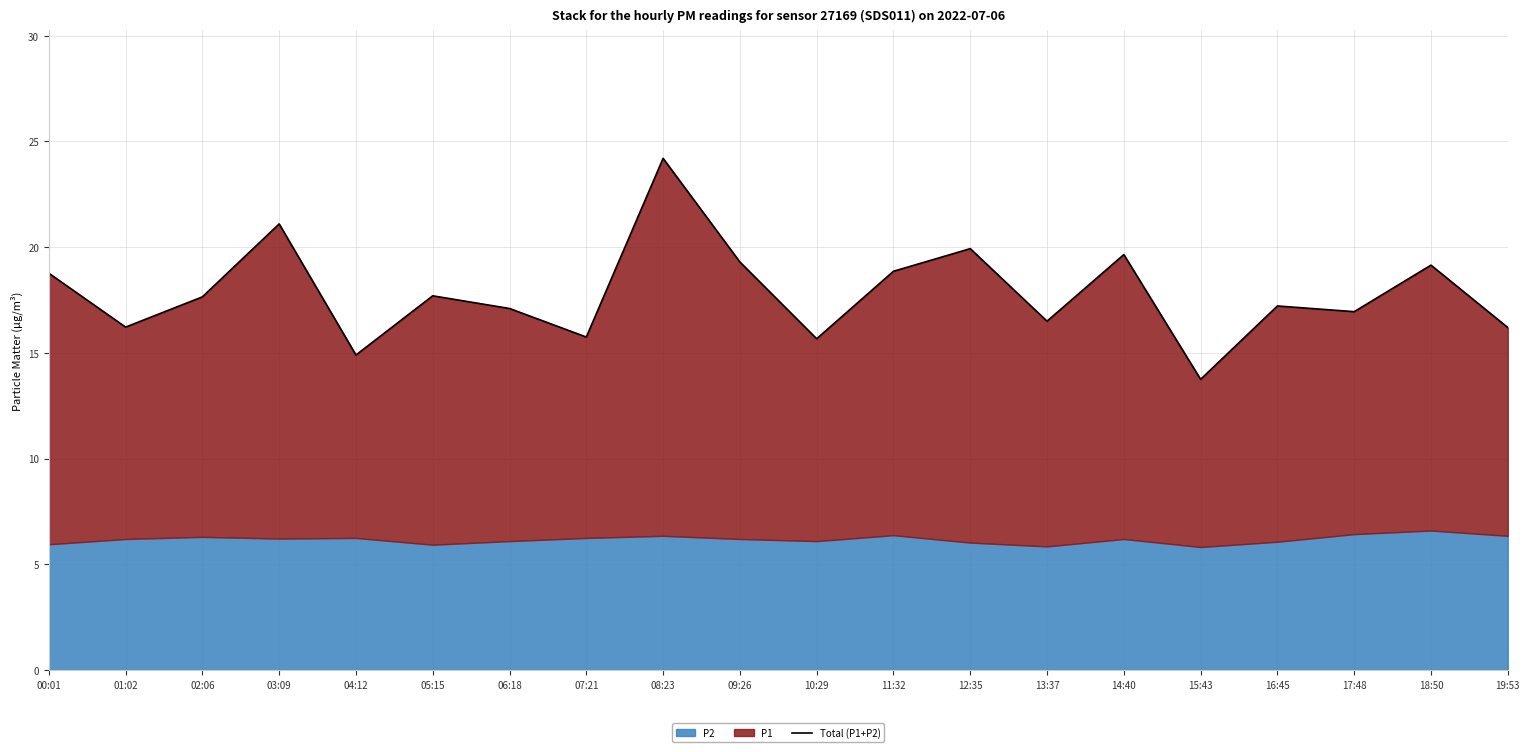

Which category has the lowest value across all series?

15:43